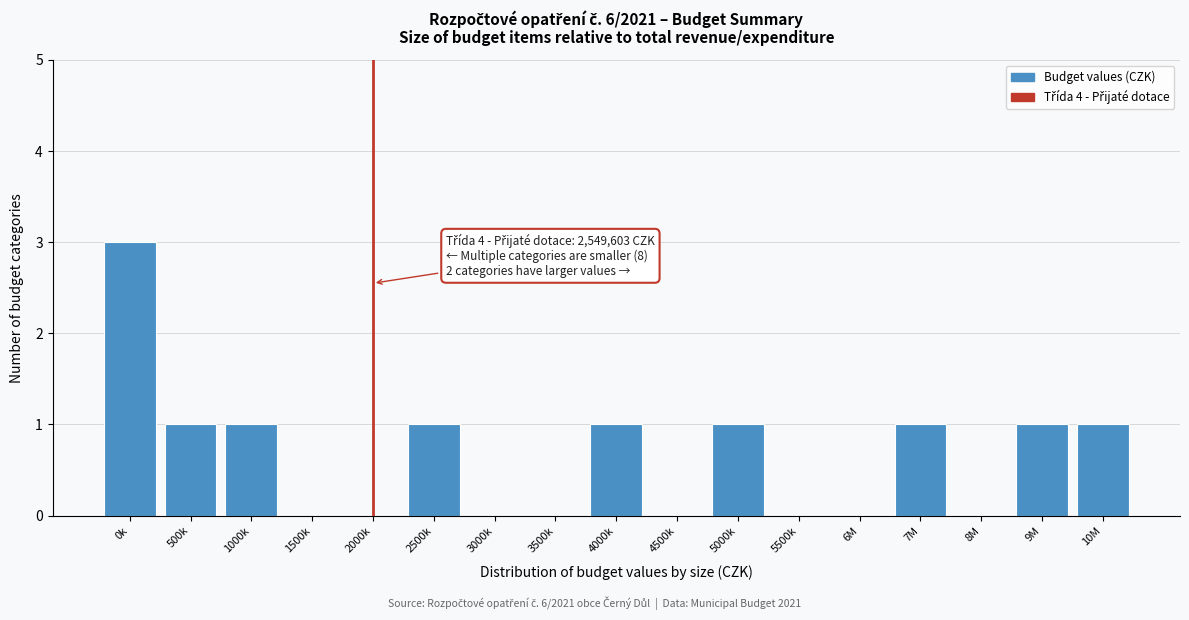

Reading left to right, list all the values displayed in this chart.

0k=3	500k=1	1000k=1	1500k=0	2000k=0	2500k=1	3000k=0	3500k=0	4000k=1	4500k=0	5000k=1	5500k=0	6M=0	7M=1	8M=0	9M=1	10M=1